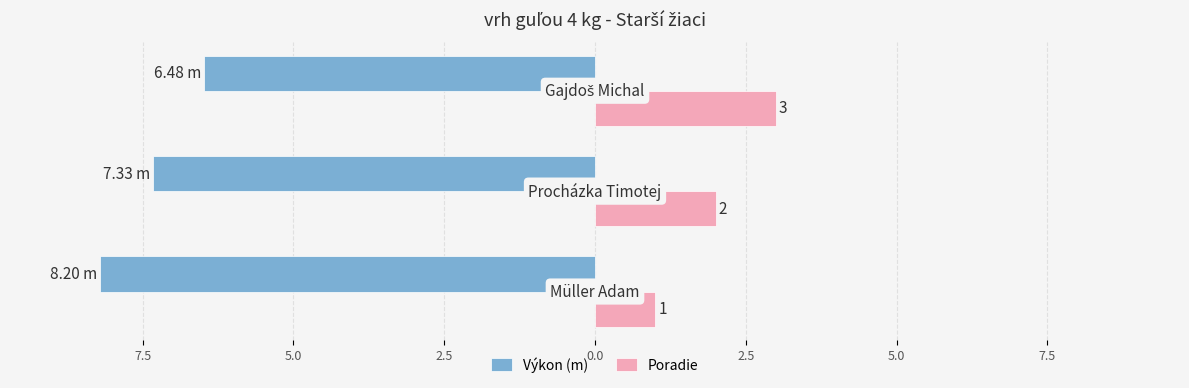

Reading left to right, what are all the values shown in this chart?

Výkon (m): -8.2	-7.3	-6.5
Poradie: 1.0	2.0	3.0